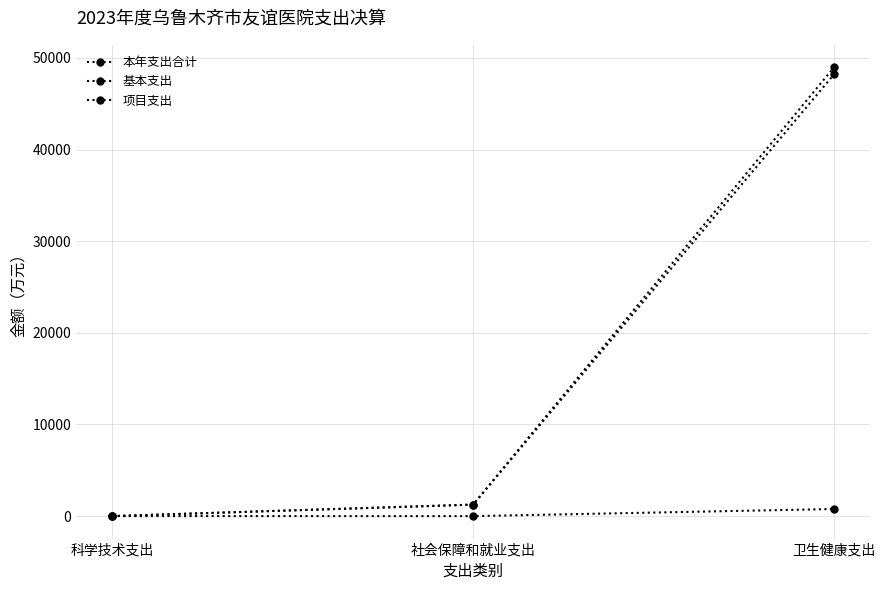

How many lines are shown in the chart?

3